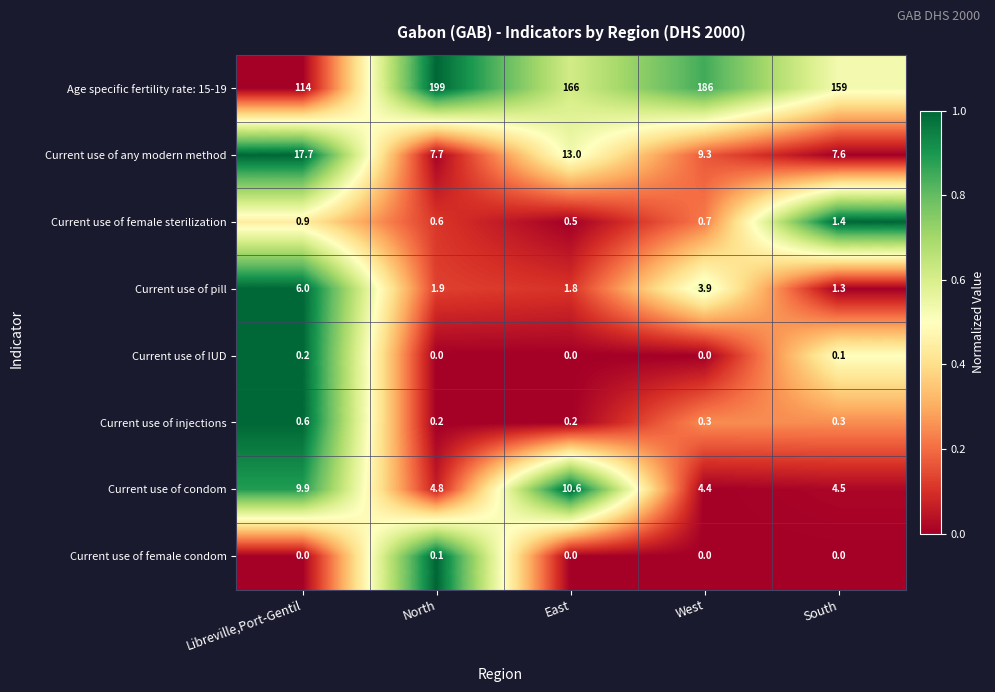

At which label does Age specific fertility rate: 15-19 reach its minimum?

Libreville,Port-Gentil